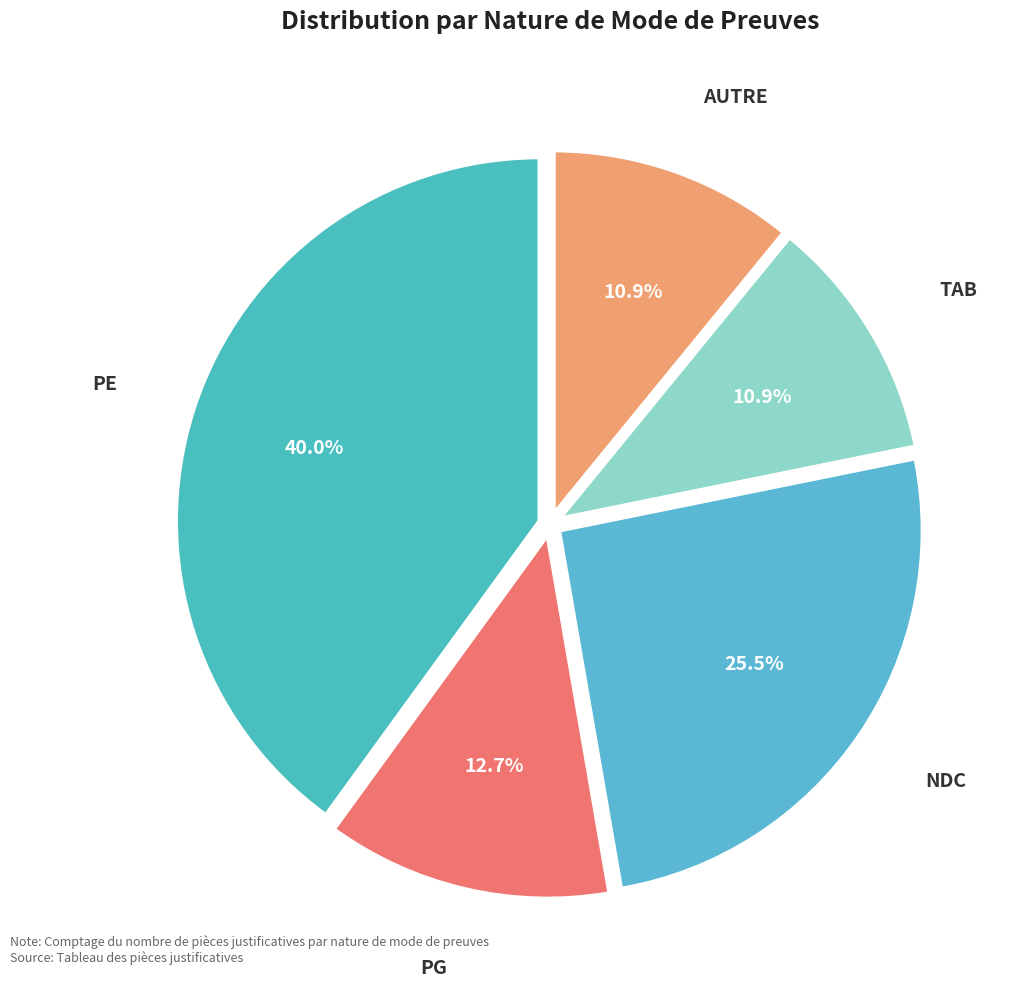

Which slice is the largest?

PE